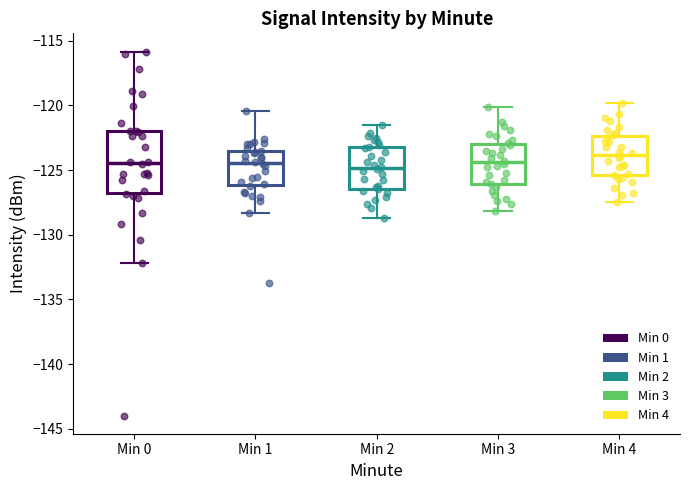

Where is the upper edge of the box for Min 3 on the y-axis? The values are not printed on the chart, so give them approximately, as read against the axis.

-123.0